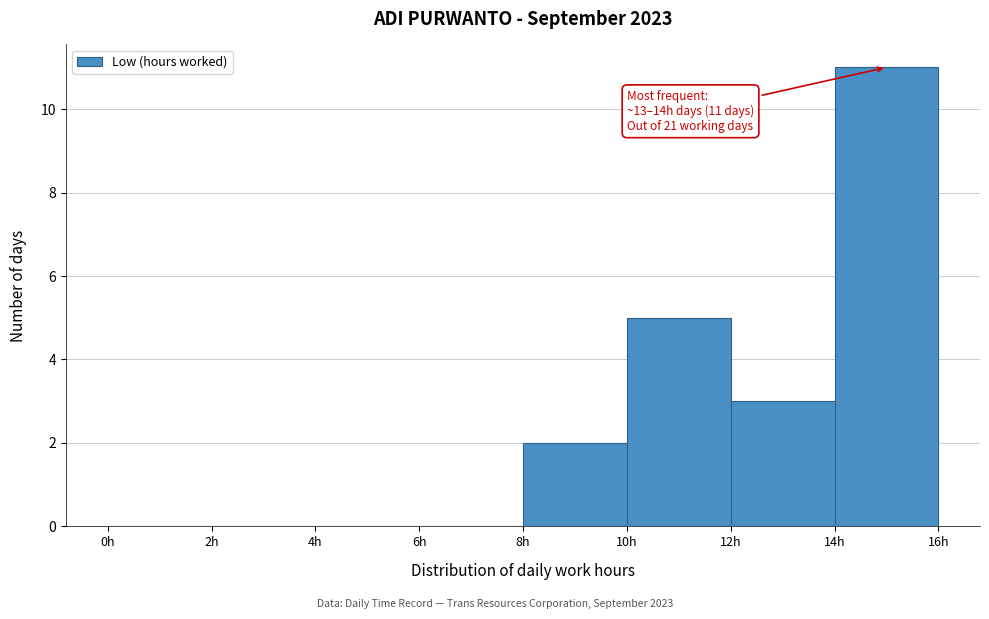

Over which range of the x-axis is the bar tallest?

14 to 16